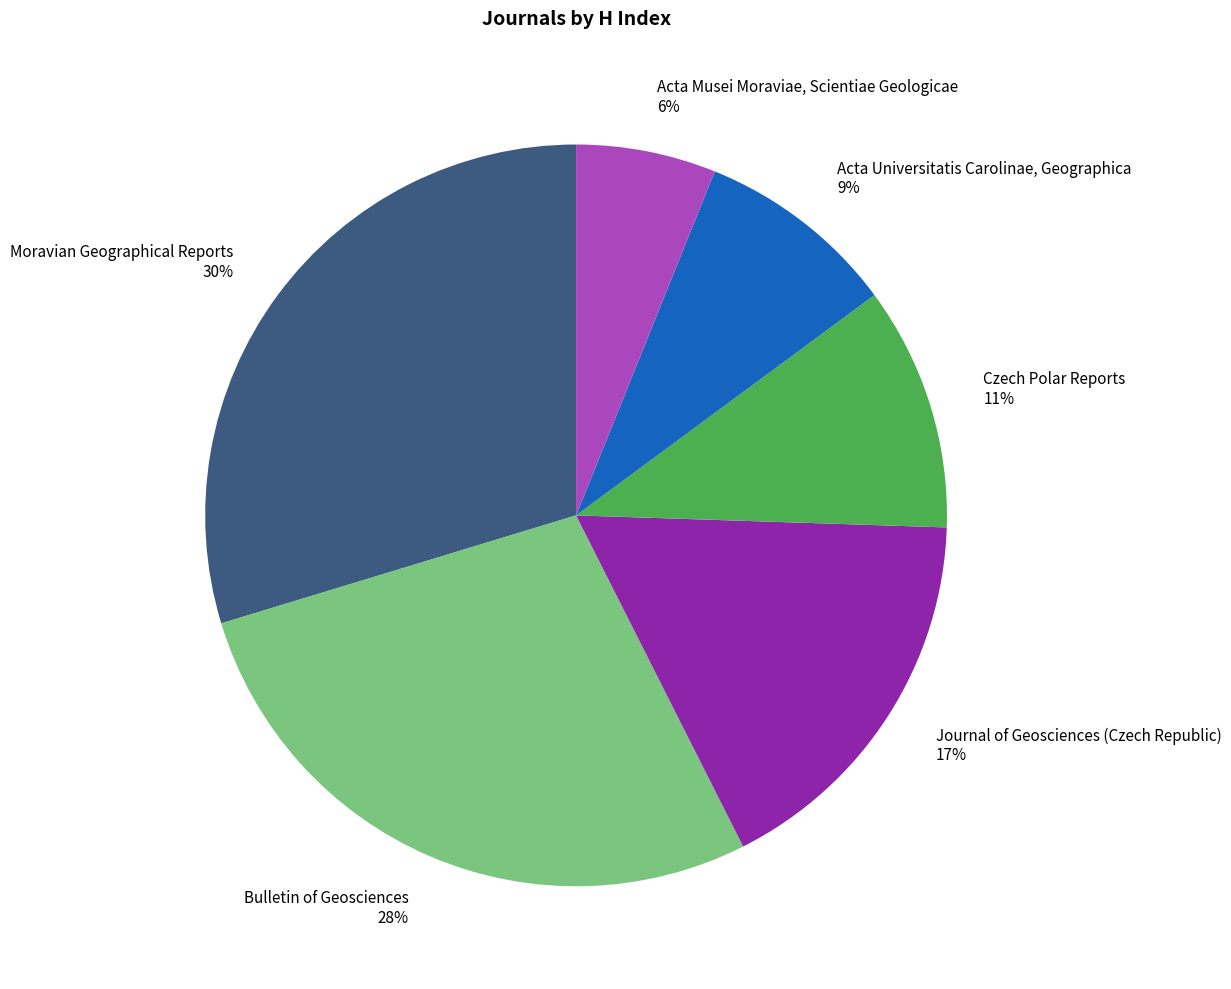

How many slices are in this pie chart?

6